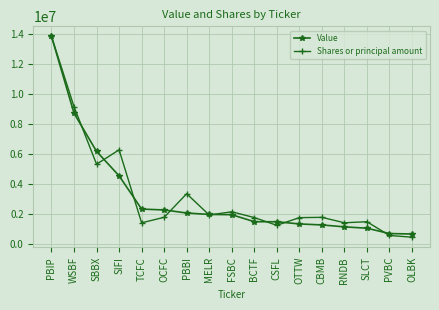

What are all the series names shown in the legend?

Value, Shares or principal amount